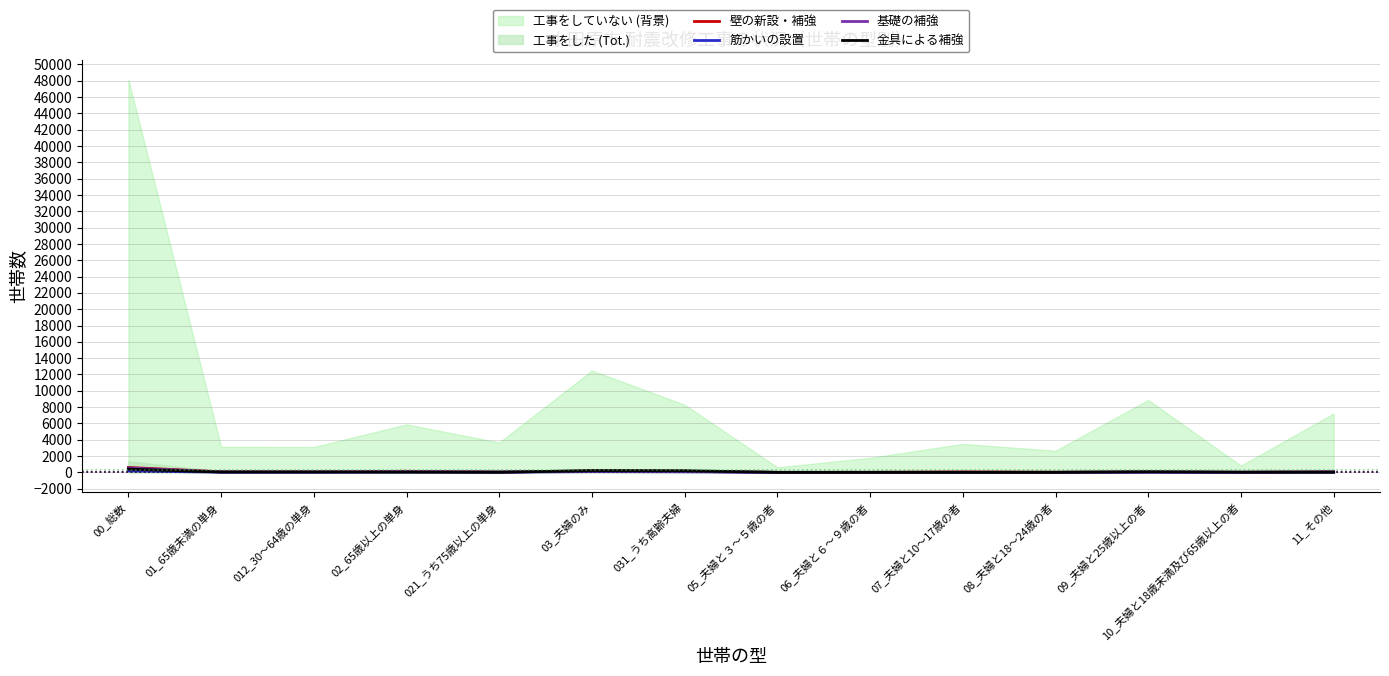

What is the label of the 14th point from the left?

11_その他